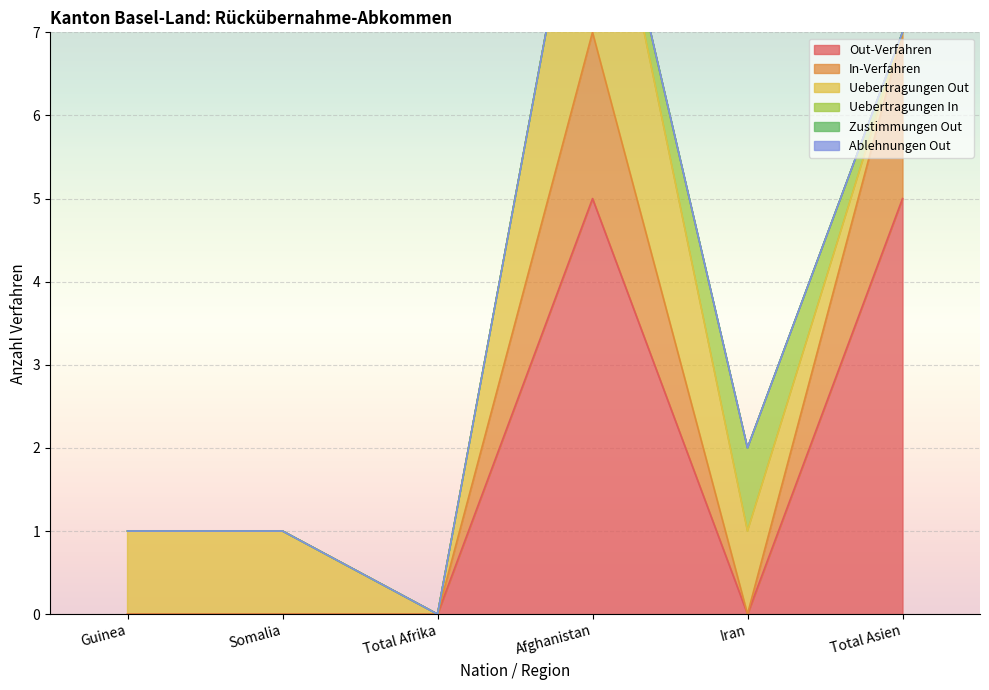

True or false: Uebertragungen Out and Uebertragungen In intersect in this chart.

False